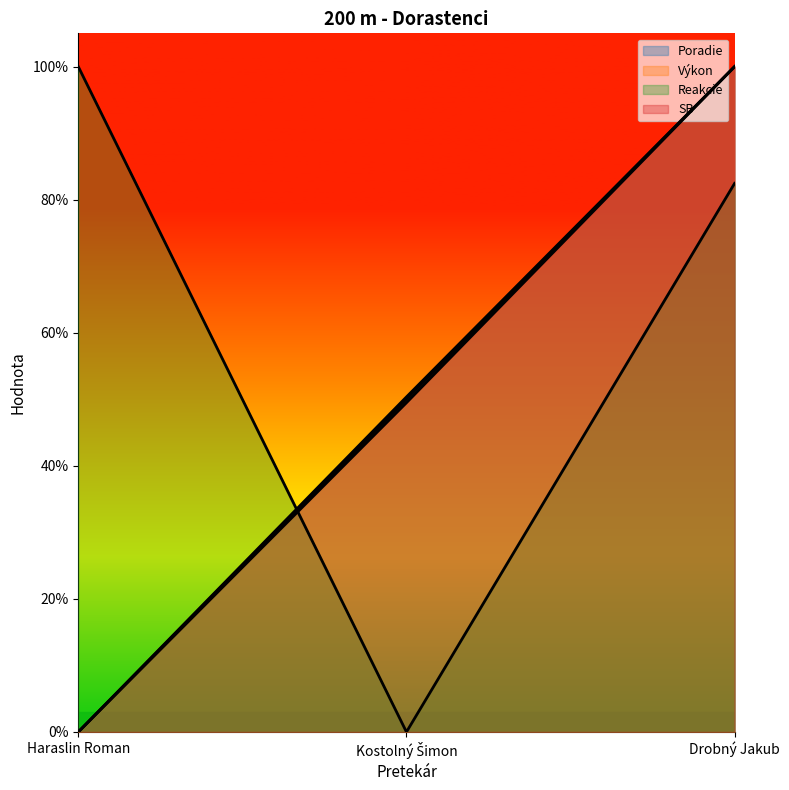

Reading left to right, extract all data points from this chart.

Poradie: 0.0	0.5	1.0
Výkon: 0.0	0.5	1.0
Reakcie: 1.0	0.0	0.8
SB: 0.0	0.5	1.0